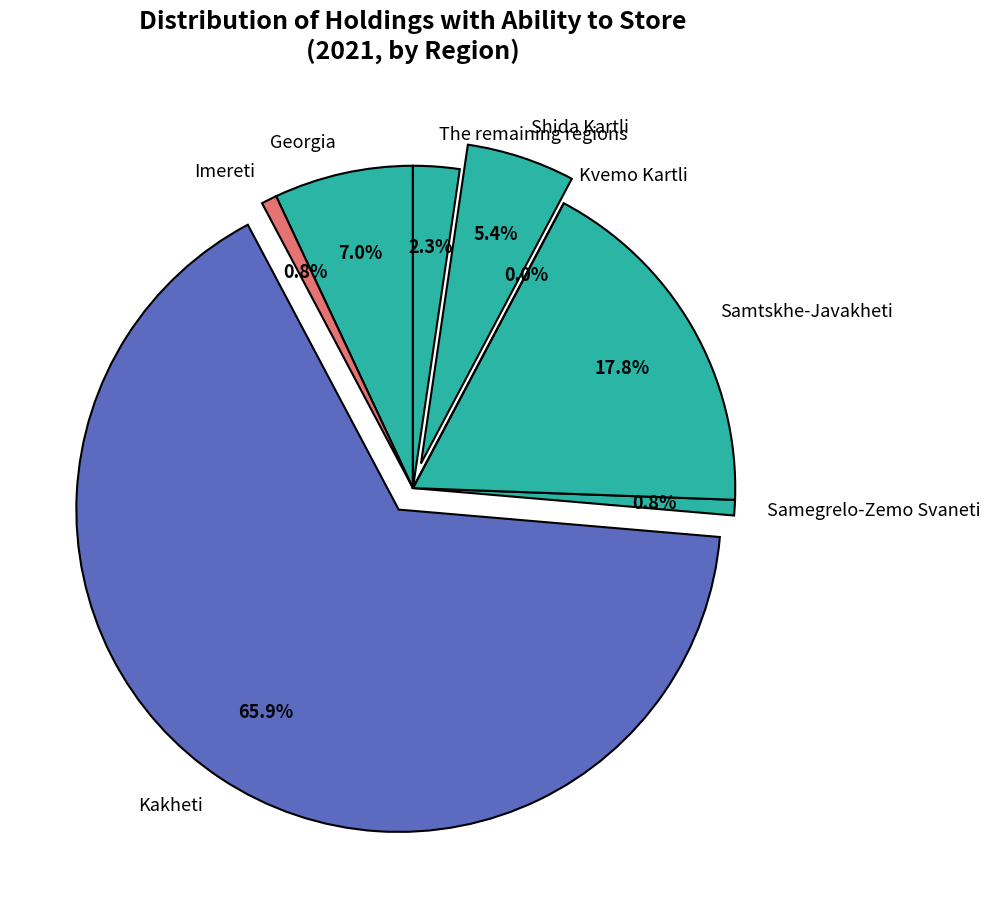

What is the majority slice?

Kakheti